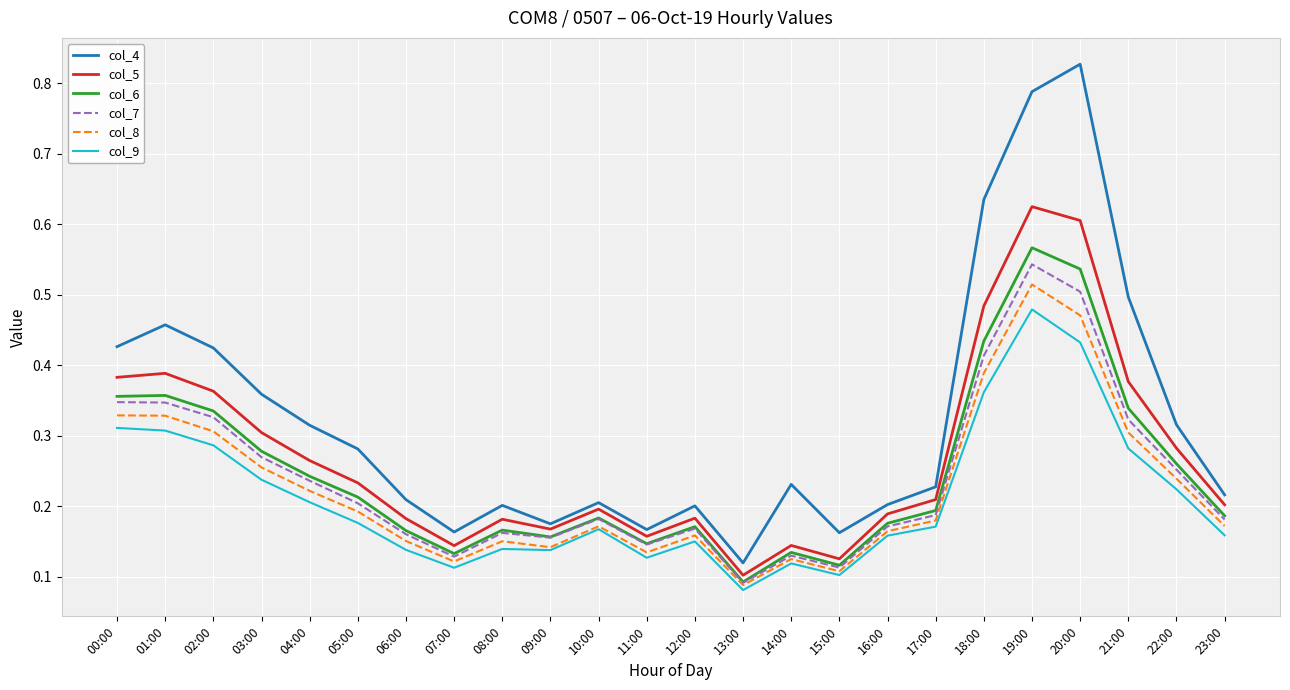

At which label is col_9 closest to 0?

13:00